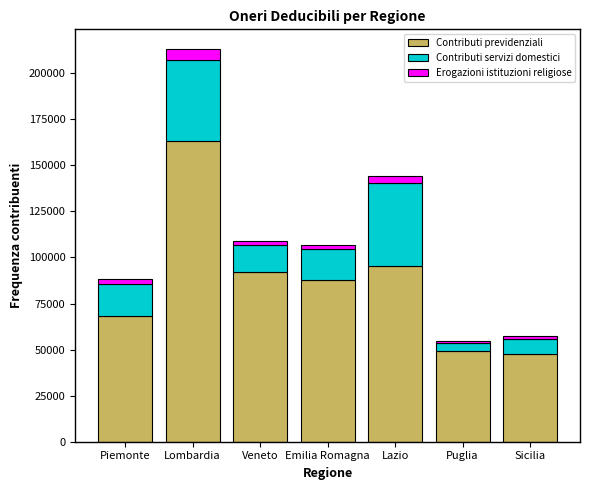

The Contributi previdenziali series shows 31759 at Puglia. True or false?

False